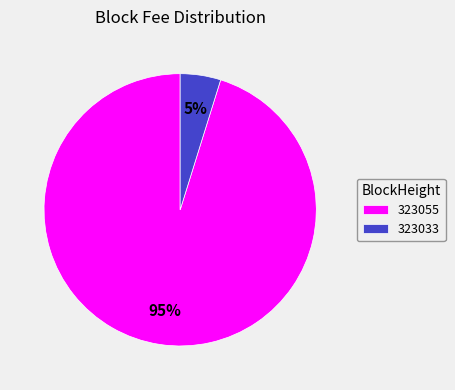

What percentage is the 323055 slice, to the nearest percent?

95%